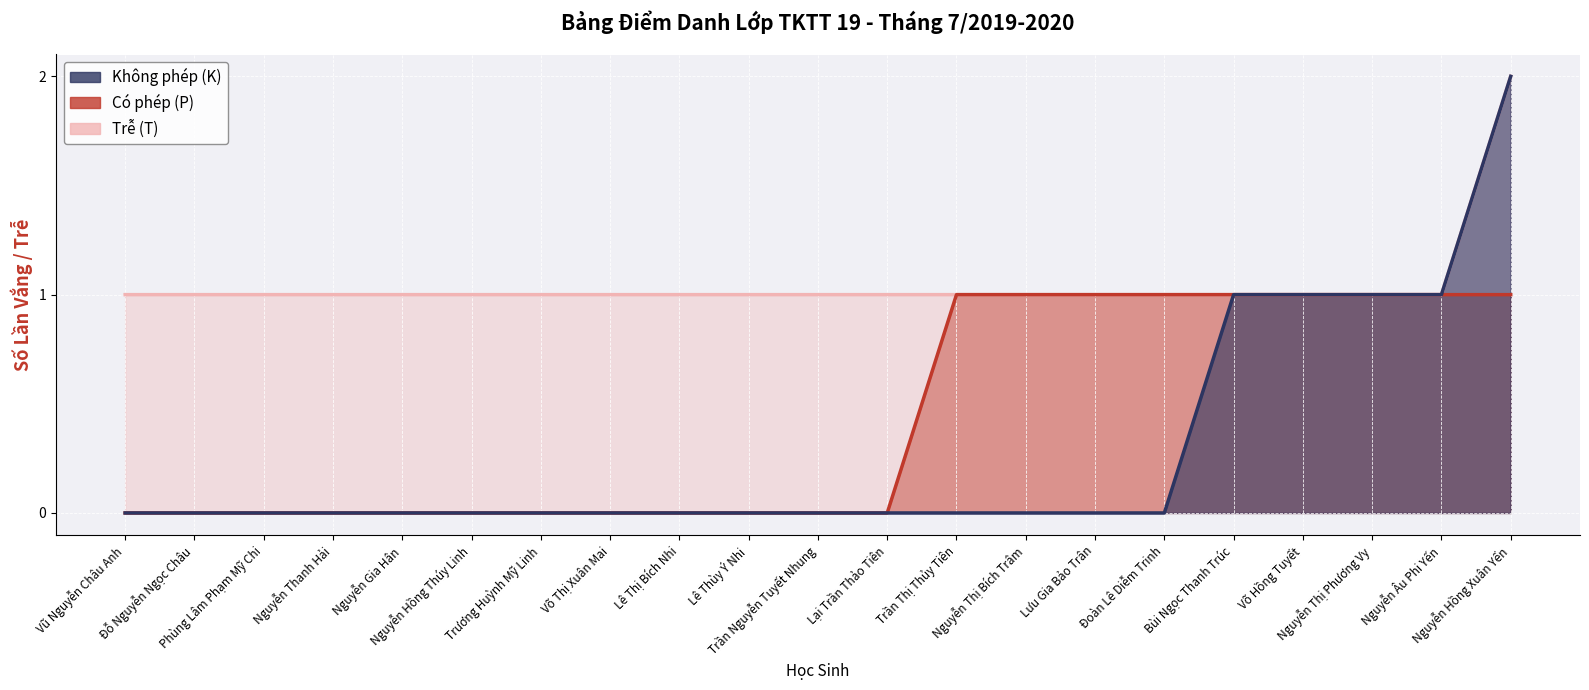

Which series has the widest spread of values?

Không phép (K)